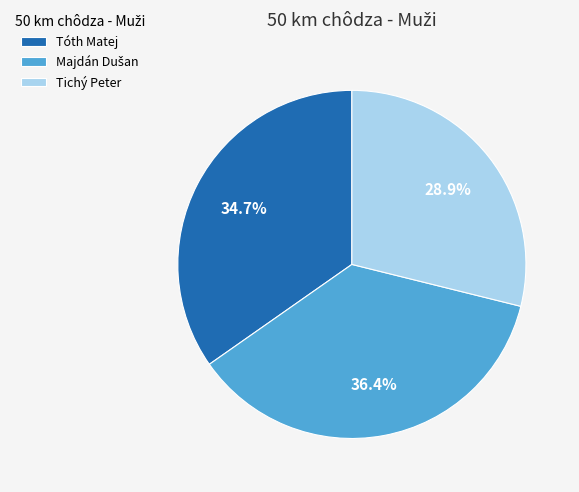

Is there a majority slice in this chart?

No